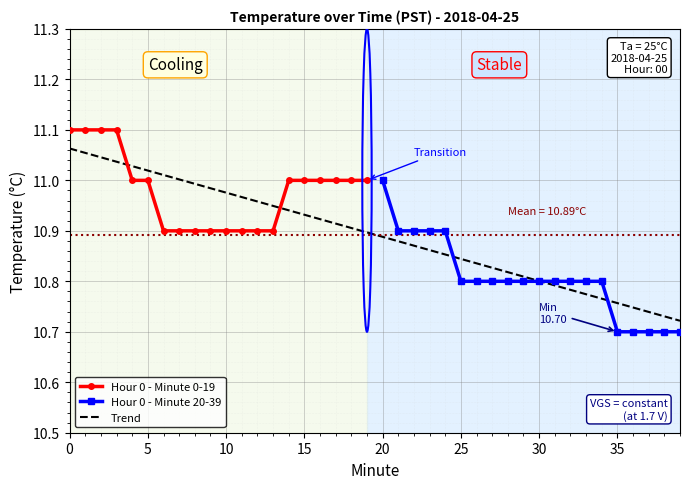

True or false: Hour 0 - Minute 20-39 and Hour 0 - Minute 0-19 intersect in this chart.

False